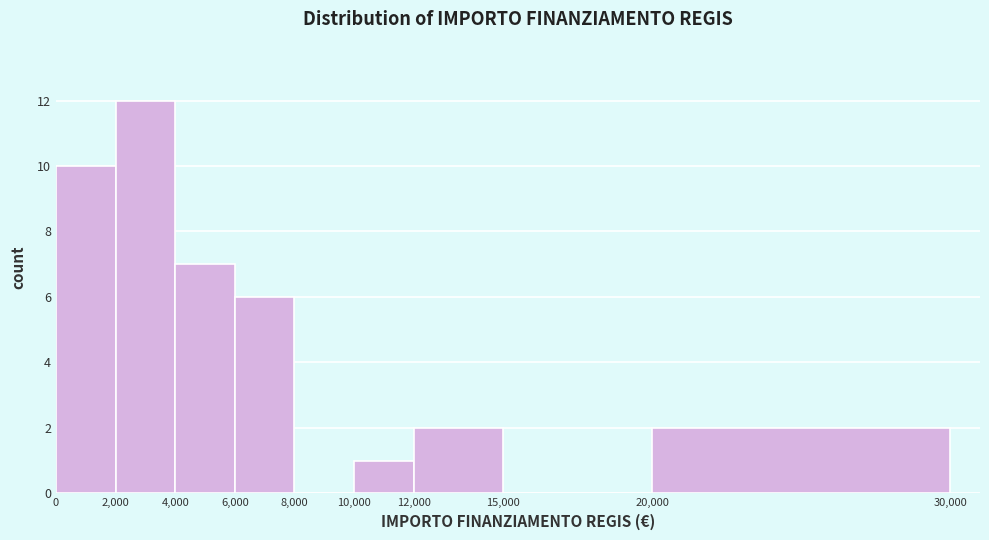

Reading left to right, transcribe this chart: for each bar, give the range it covers on the x-axis and its height. The values are not printed on the chart, so give them approximately, as read against the axis.

0 to 2,000: 10
2,000 to 4,000: 12
4,000 to 6,000: 7
6,000 to 8,000: 6
8,000 to 10,000: 0
10,000 to 12,000: 1
12,000 to 15,000: 2
15,000 to 20,000: 0
20,000 to 30,000: 2